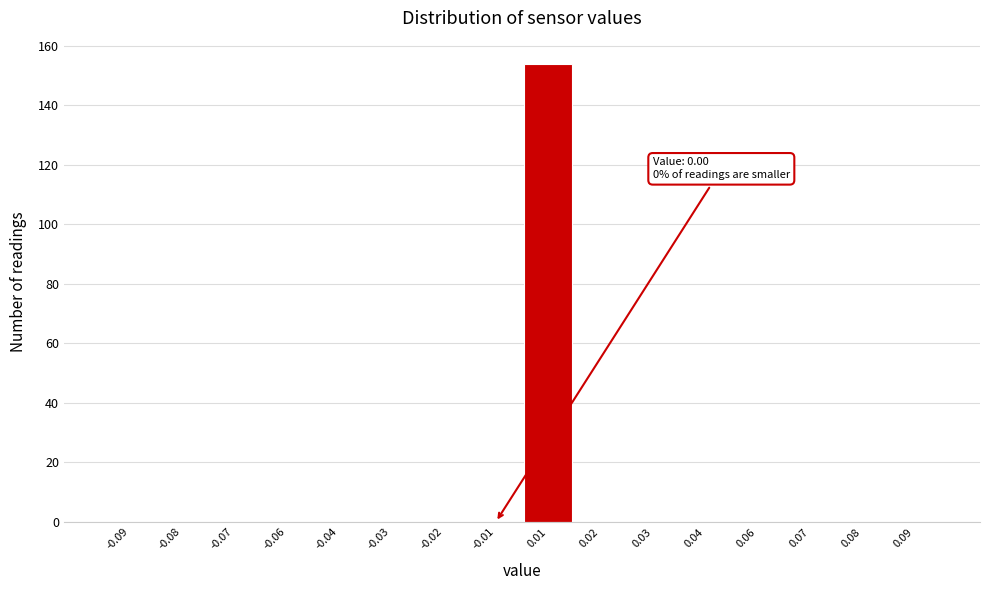

Reading right to left, transcribe all the data shown in this chart.

0.09=0	0.08=0	0.07=0	0.06=0	0.04=0	0.03=0	0.02=0	0.01=154	-0.01=0	-0.02=0	-0.03=0	-0.04=0	-0.06=0	-0.07=0	-0.08=0	-0.09=0